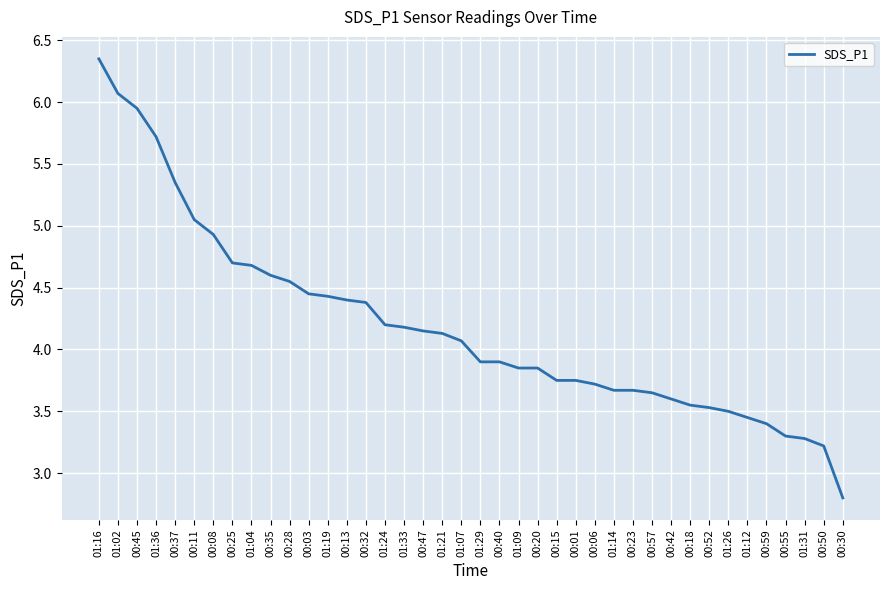

What position from the left is 01:02?

2